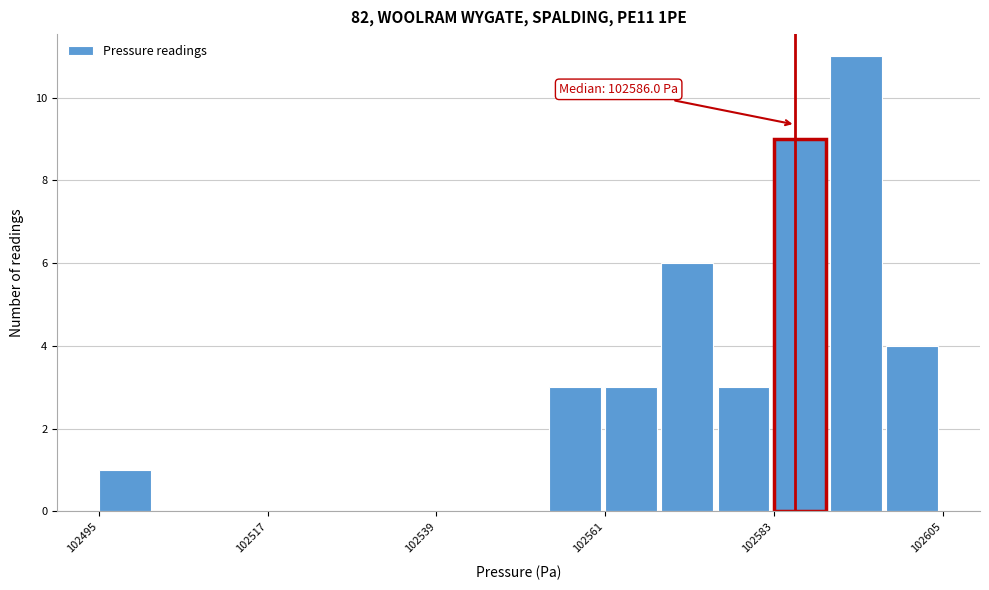

Around what value on the x-axis is the tallest bar? Give the approximate position of its centre, as read against the axis.

102595